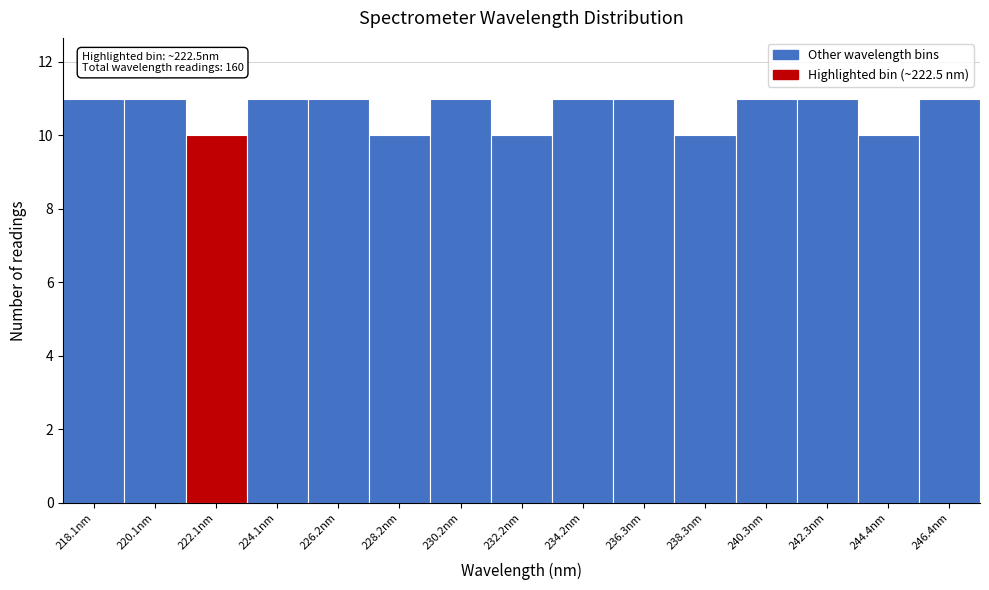

Reading left to right, extract all data points from this chart.

218.1nm=11	220.1nm=11	222.1nm=10	224.1nm=11	226.2nm=11	228.2nm=10	230.2nm=11	232.2nm=10	234.2nm=11	236.3nm=11	238.3nm=10	240.3nm=11	242.3nm=11	244.4nm=10	246.4nm=11